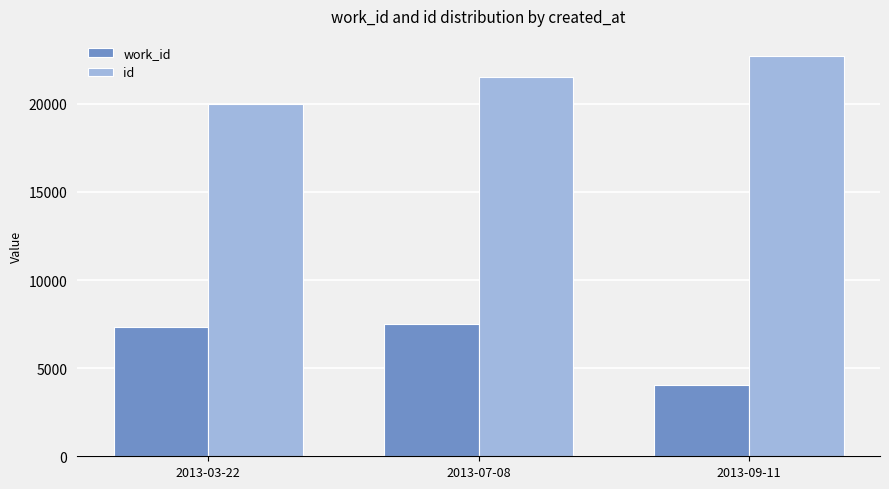

What is the difference between the second highest and minimum values in the id series?

1524